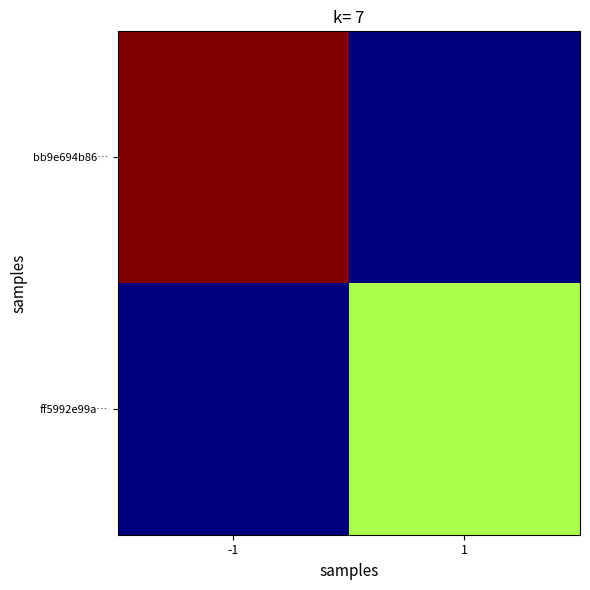

Rank the series at 1 from lowest to highest value.

bb9e694b86…, ff5992e99a…